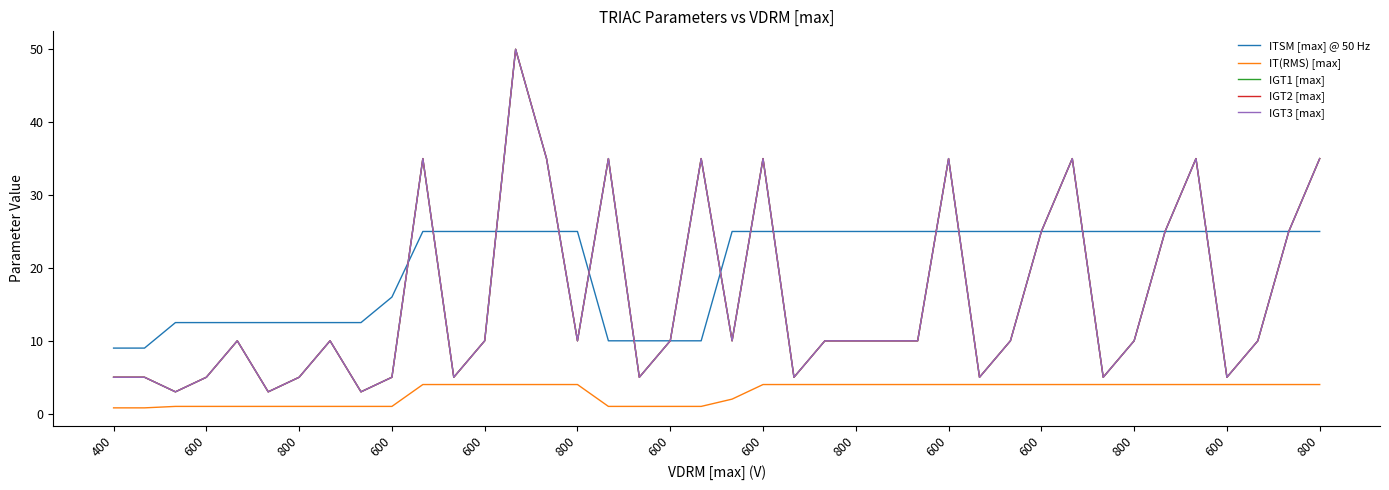

What is the difference between the maximum and minimum values in the IT(RMS) [max] series?

3.2